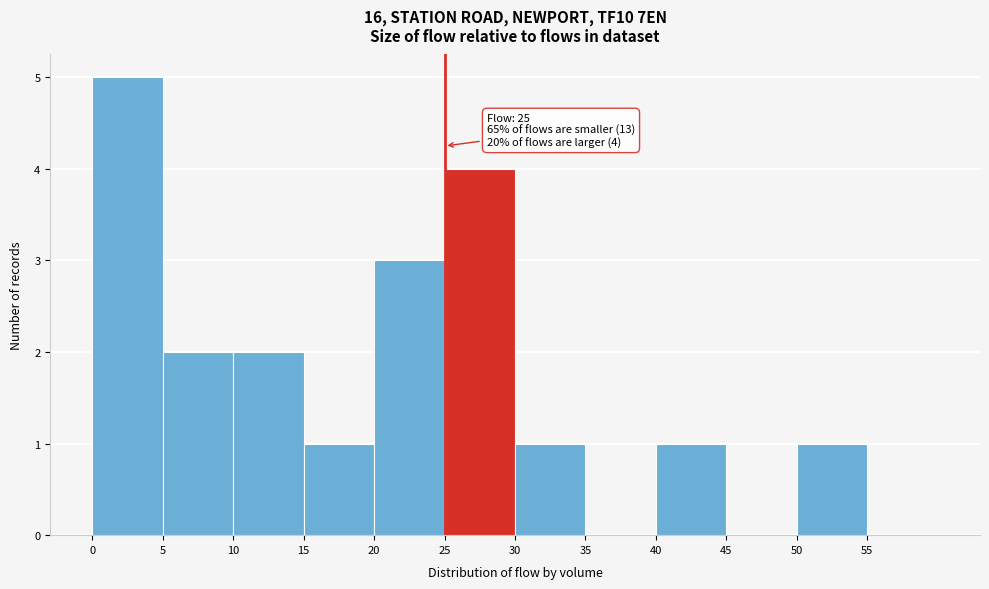

Which range on the x-axis has the tallest bar?

0 to 5